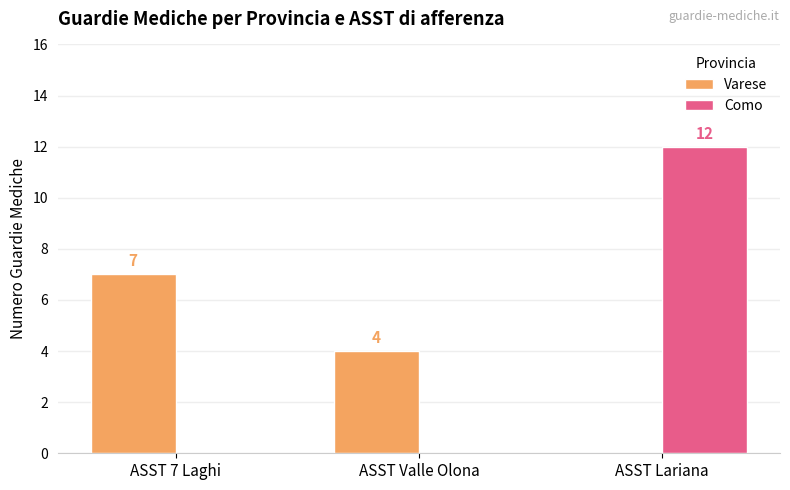

What is the greatest value displayed?

12